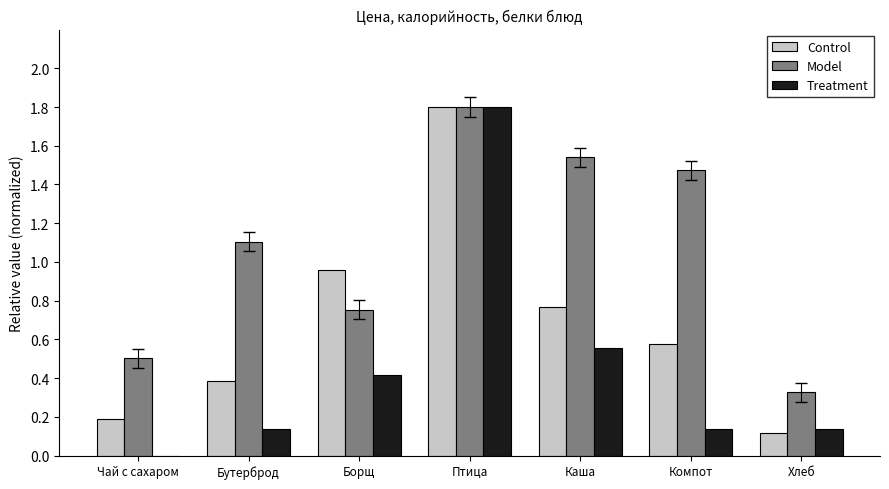

The Control series shows 1.8 at Птица. True or false?

True